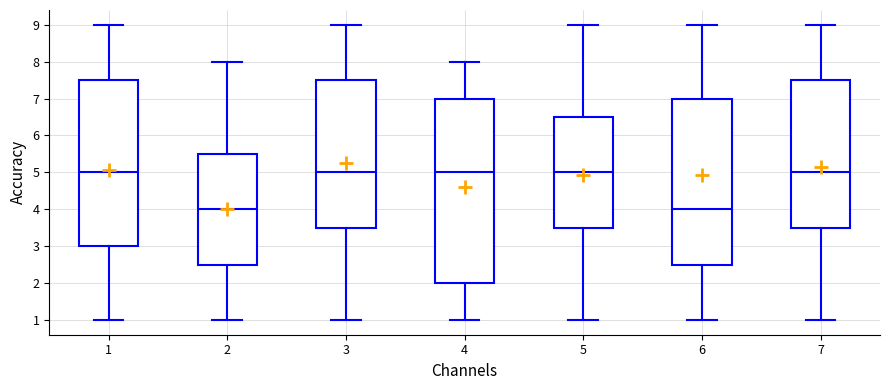

Reading left to right, transcribe this box plot: for each box, give where its median line is, the range the box spans, and where its two whiskers end, as read against the y-axis. The values are not printed on the chart, so give them approximately, as read against the axis.

1: median 5.0, box 3.0 to 7.5, whiskers 1.0 to 9.0
2: median 4.0, box 2.5 to 5.5, whiskers 1.0 to 8.0
3: median 5.0, box 3.5 to 7.5, whiskers 1.0 to 9.0
4: median 5.0, box 2.0 to 7.0, whiskers 1.0 to 8.0
5: median 5.0, box 3.5 to 6.5, whiskers 1.0 to 9.0
6: median 4.0, box 2.5 to 7.0, whiskers 1.0 to 9.0
7: median 5.0, box 3.5 to 7.5, whiskers 1.0 to 9.0